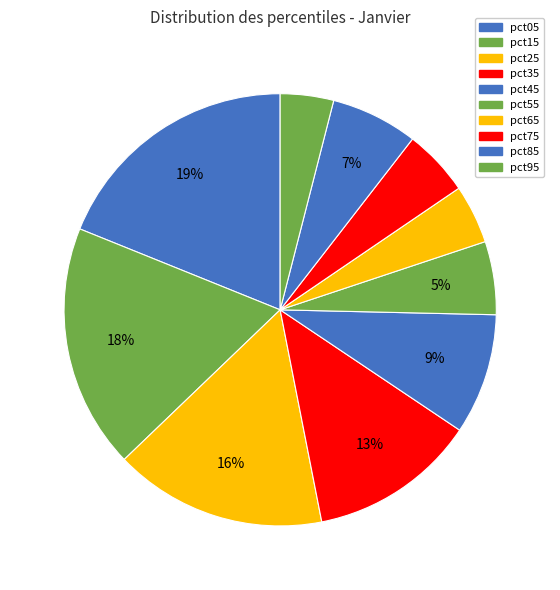

True or false: pct05 accounts for 13% of the total.

False